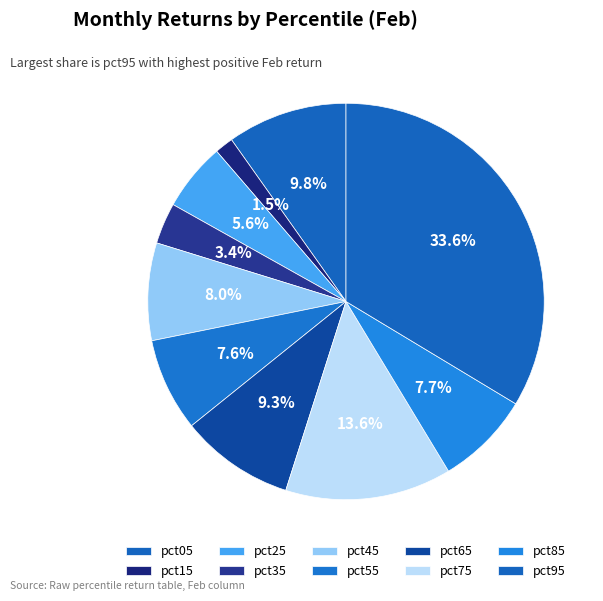

What portion of the pie excludes pct15?

98.5%